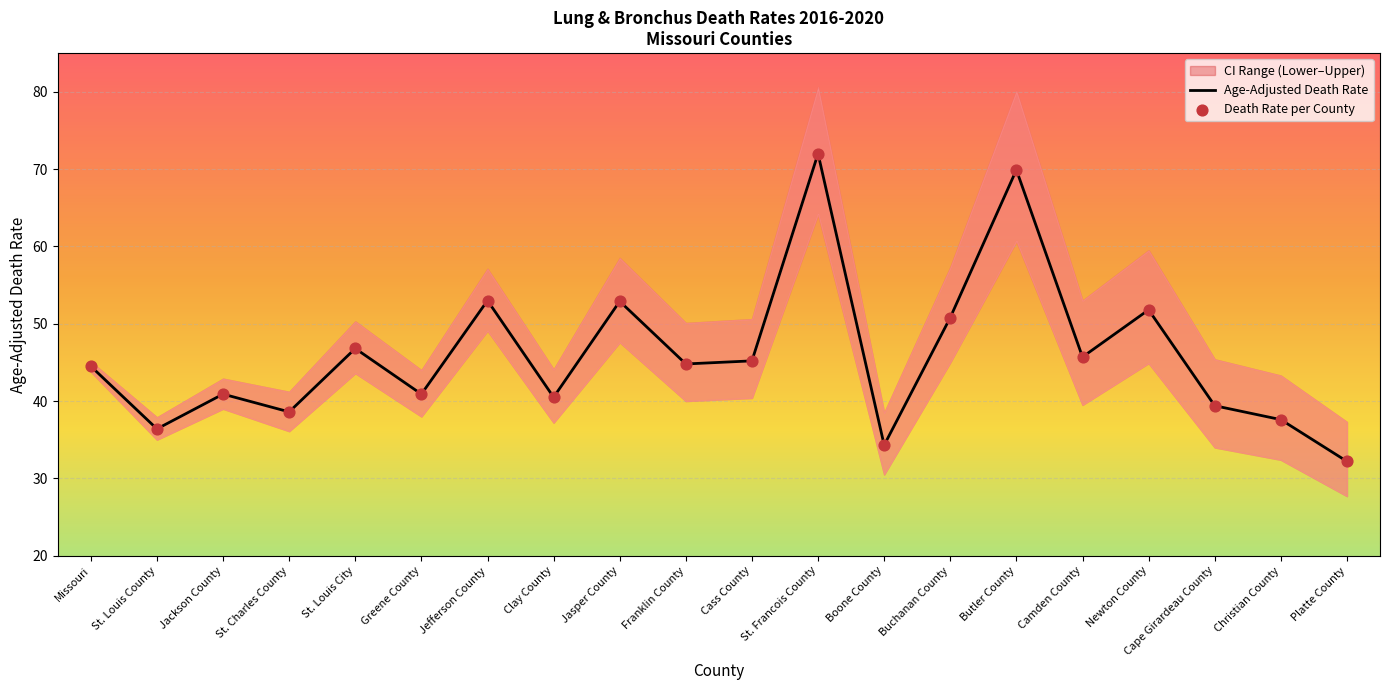

Is the value of Age-Adjusted Death Rate at Platte County greater than the value of Lower CI (Rate) at Jasper County?

No